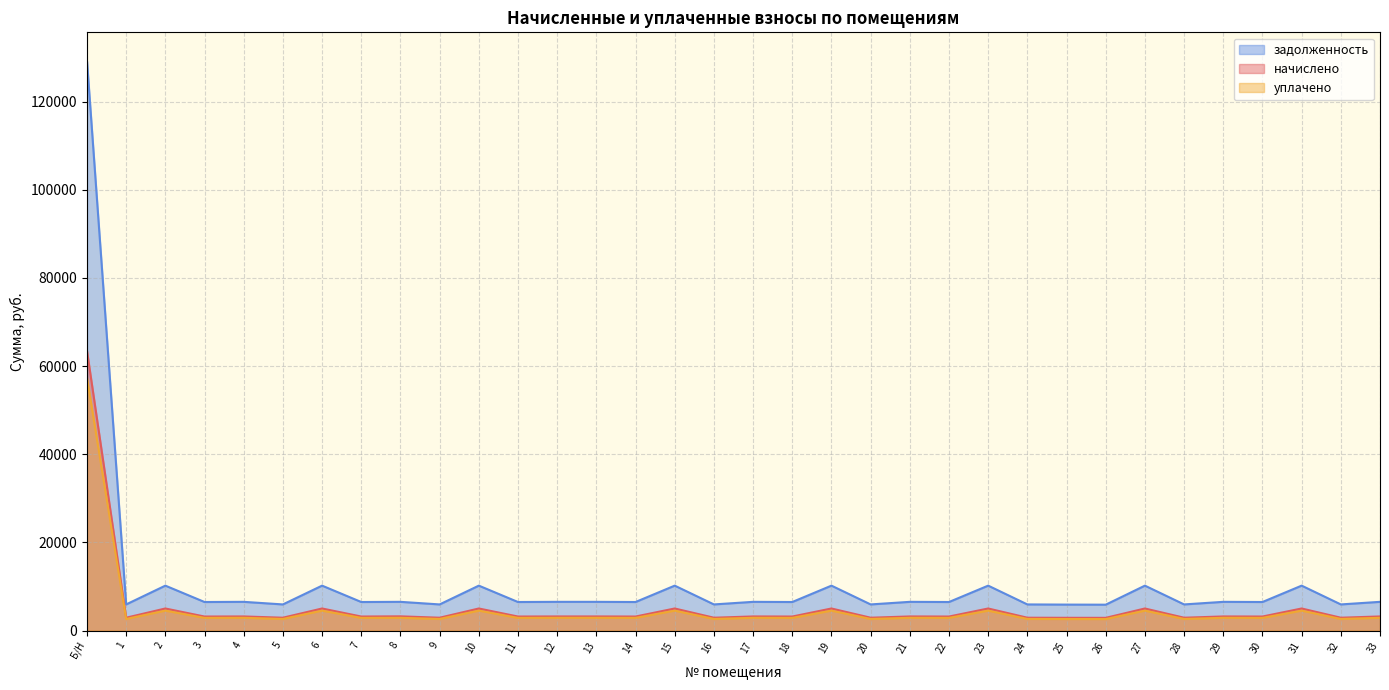

What is the difference between the maximum and minimum values in the начислено series?

60595.2